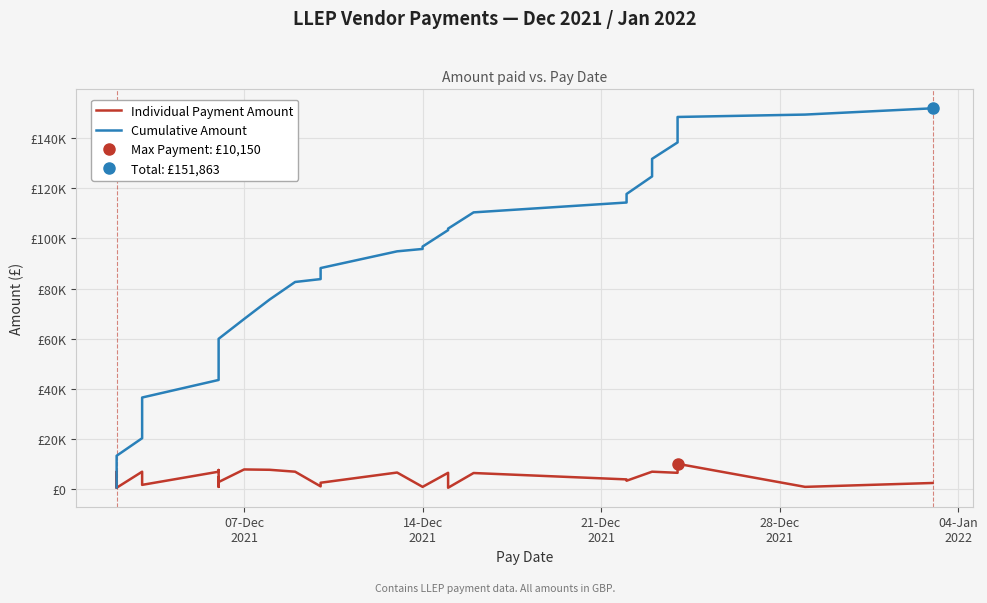

What is the difference between the second highest and second lowest values in the Cumulative Amount series?

141612.8